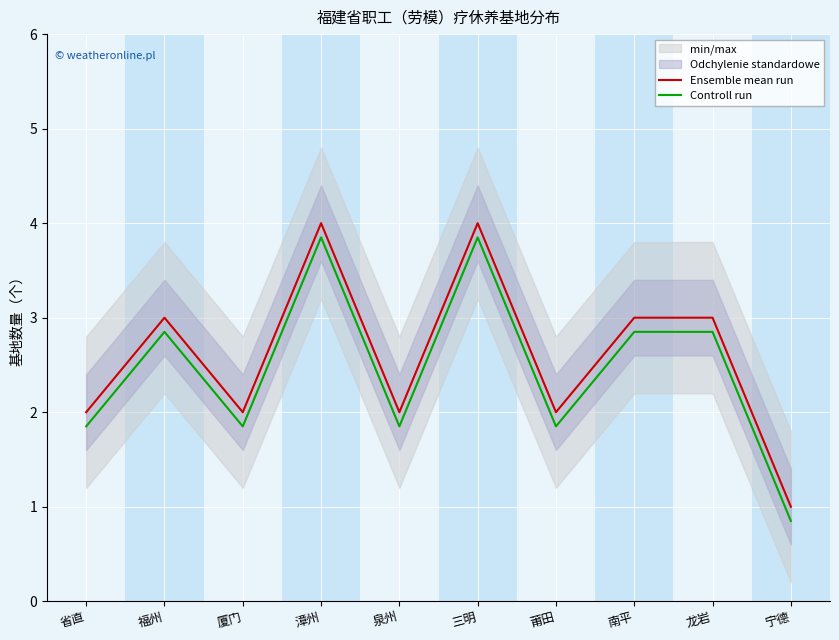

Count the number of data series in this chart.

2